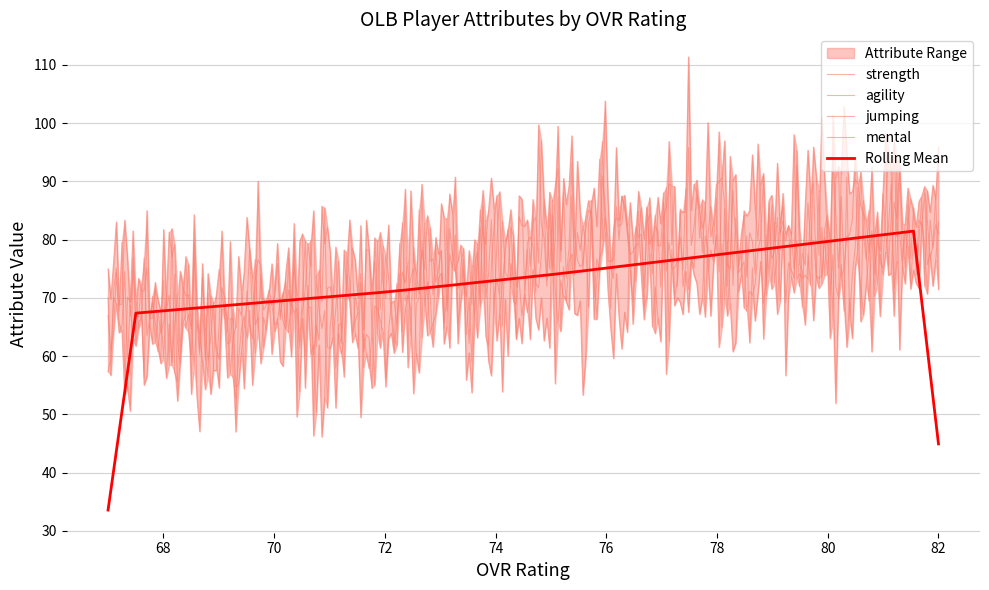

At which category is the sum across all series the highest?

82